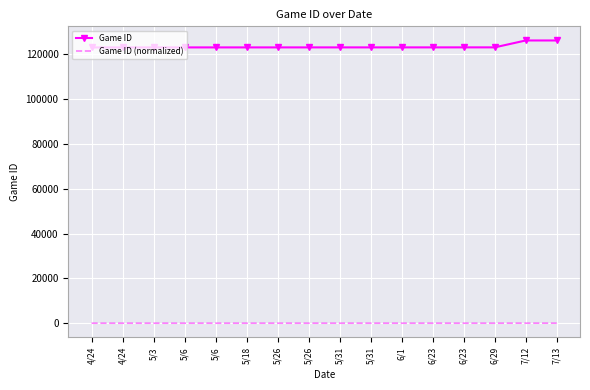

What value does the Game ID (normalized) series have at 5/26?

14.1